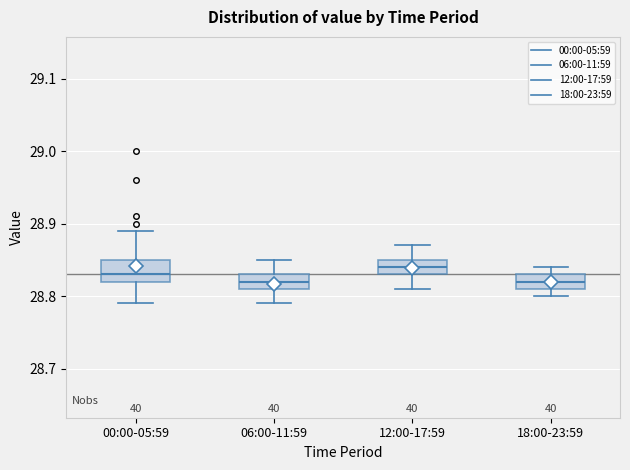

Reading left to right, read every box against the y-axis: the position of its median line, the range the box covers, and the ends of its whiskers. The values are not printed on the chart, so give them approximately, as read against the axis.

00:00-05:59: median 28.83, box 28.82 to 28.85, whiskers 28.79 to 28.89
06:00-11:59: median 28.82, box 28.81 to 28.83, whiskers 28.79 to 28.85
12:00-17:59: median 28.84, box 28.83 to 28.85, whiskers 28.81 to 28.87
18:00-23:59: median 28.82, box 28.81 to 28.83, whiskers 28.80 to 28.84